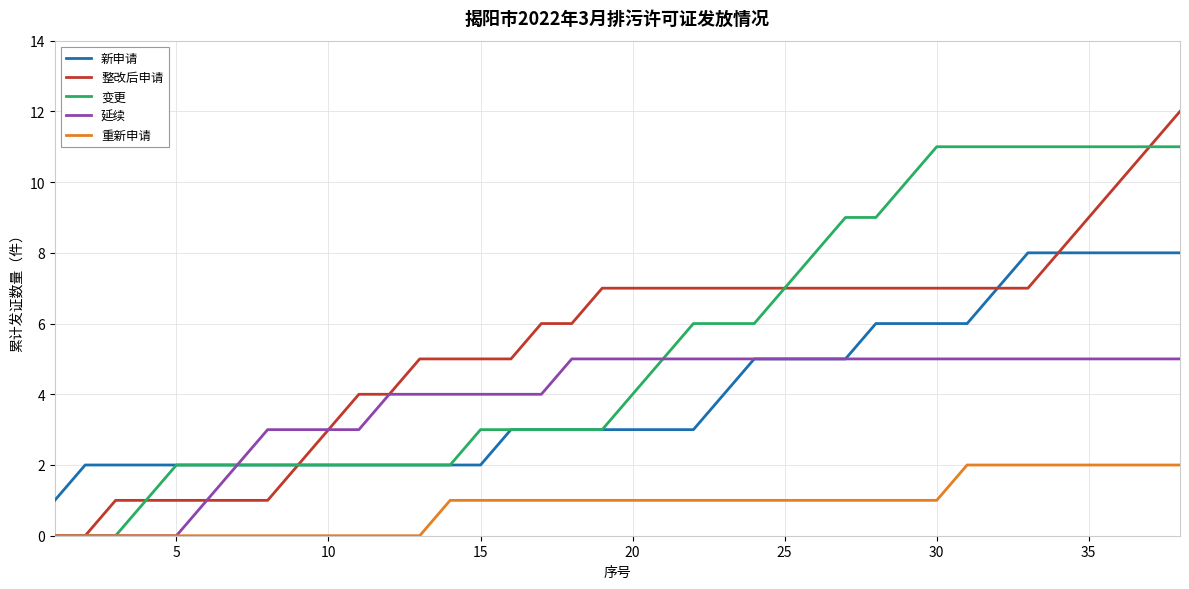

How many 延续 values are between 3 and 5?

31